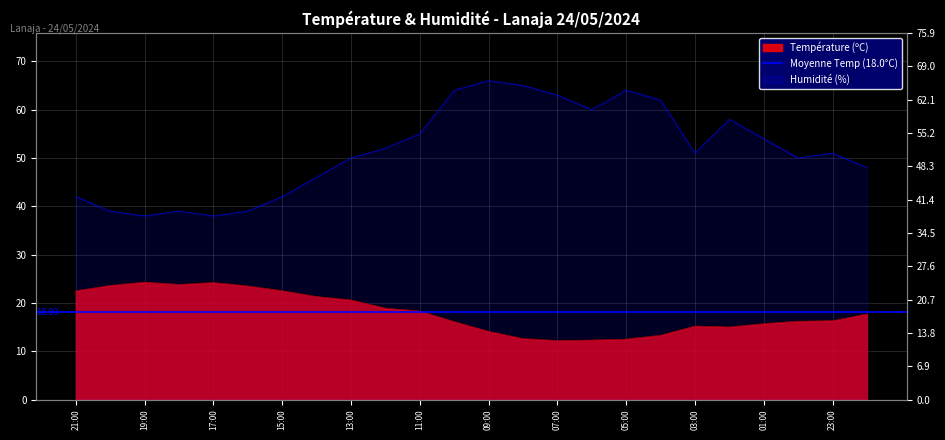

Rank the series by their maximum value, from highest to lowest.

Humidité (%), Température (ºC)